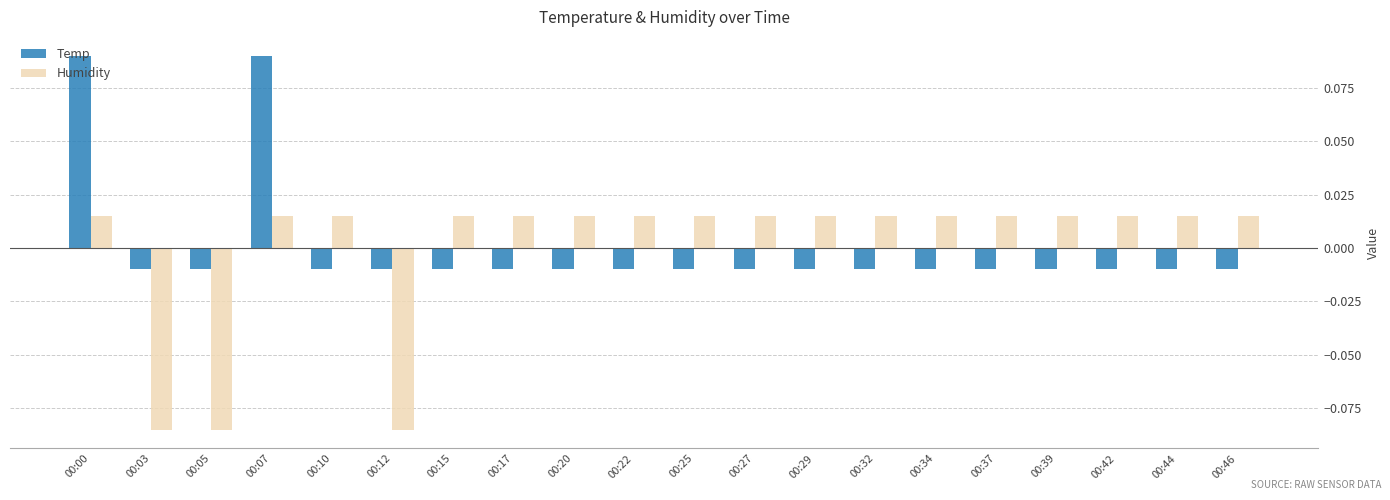

List the series in order of their peak value, highest first.

Temp, Humidity